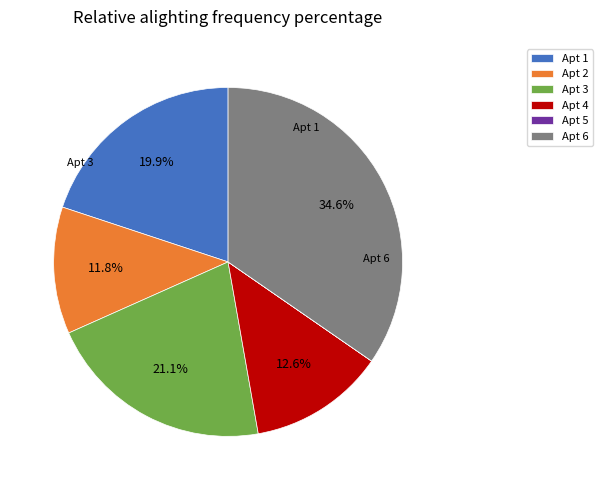

How many segments does this pie chart have?

6